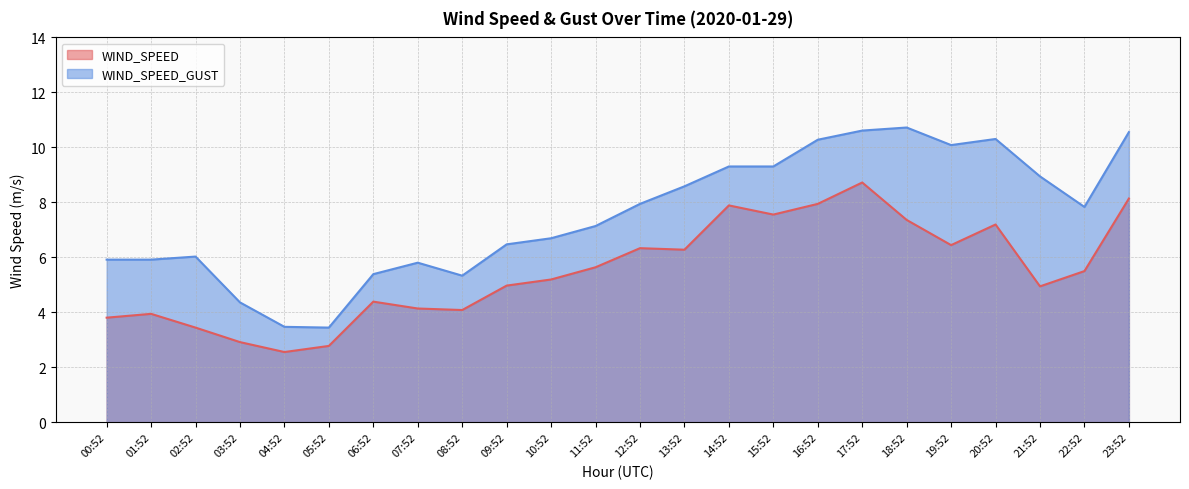

Reading left to right, list all the values displayed in this chart.

WIND_SPEED: 3.8	3.9	3.4	2.9	2.6	2.8	4.4	4.1	4.1	5.0	5.2	5.6	6.3	6.3	7.9	7.6	7.9	8.7	7.4	6.4	7.2	4.9	5.5	8.1
WIND_SPEED_GUST: 5.9	5.9	6.0	4.4	3.5	3.4	5.4	5.8	5.3	6.5	6.7	7.1	7.9	8.6	9.3	9.3	10.3	10.6	10.7	10.1	10.3	8.9	7.8	10.6